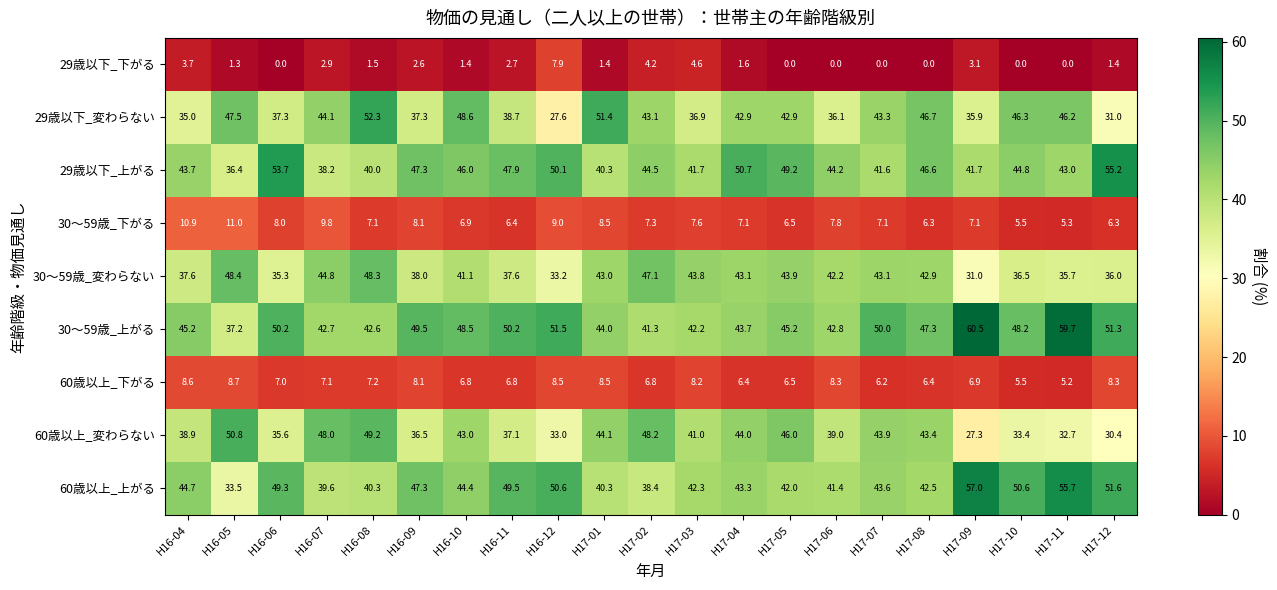

Which series has the widest spread of values?

29歳以下_変わらない